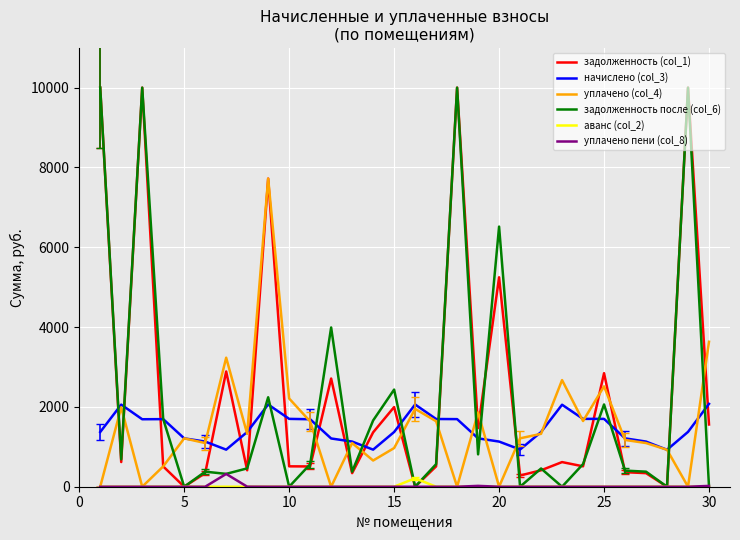

True or false: задолженность (col_1) and начислено (col_3) cross at least once.

True